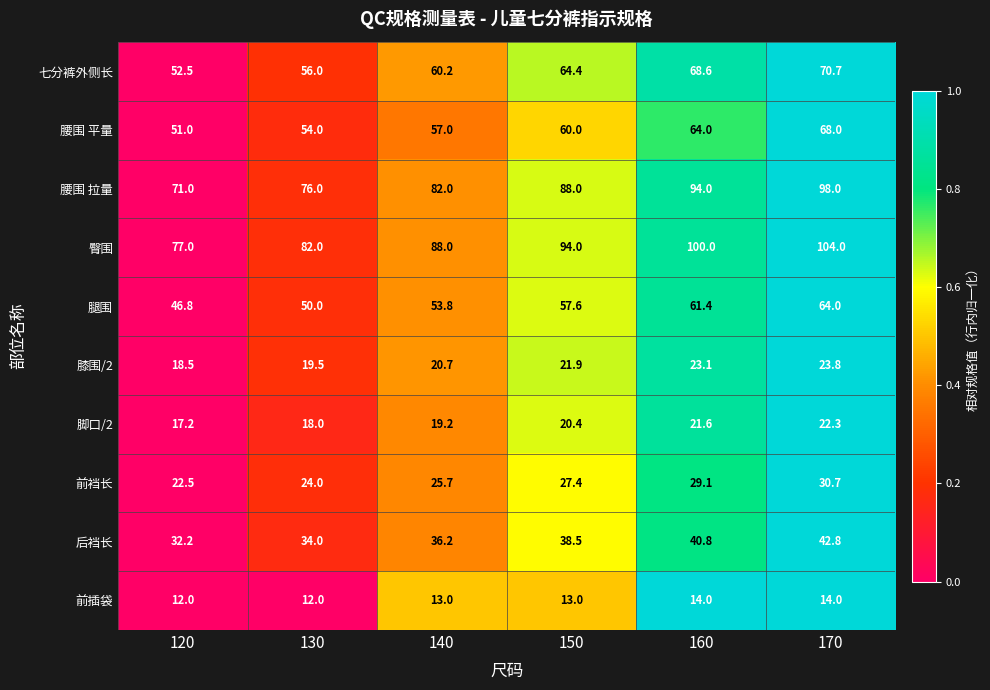

What is the total value across all series at 140?

455.8